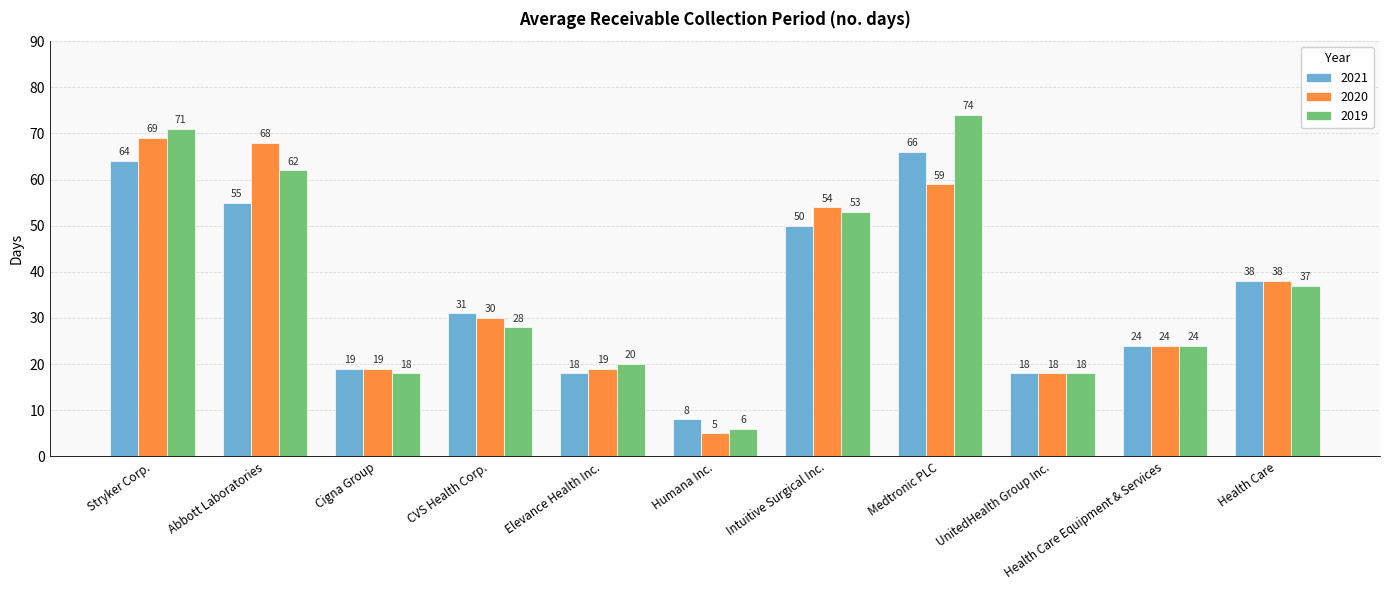

At which label is 2020 closest to 37?

Health Care